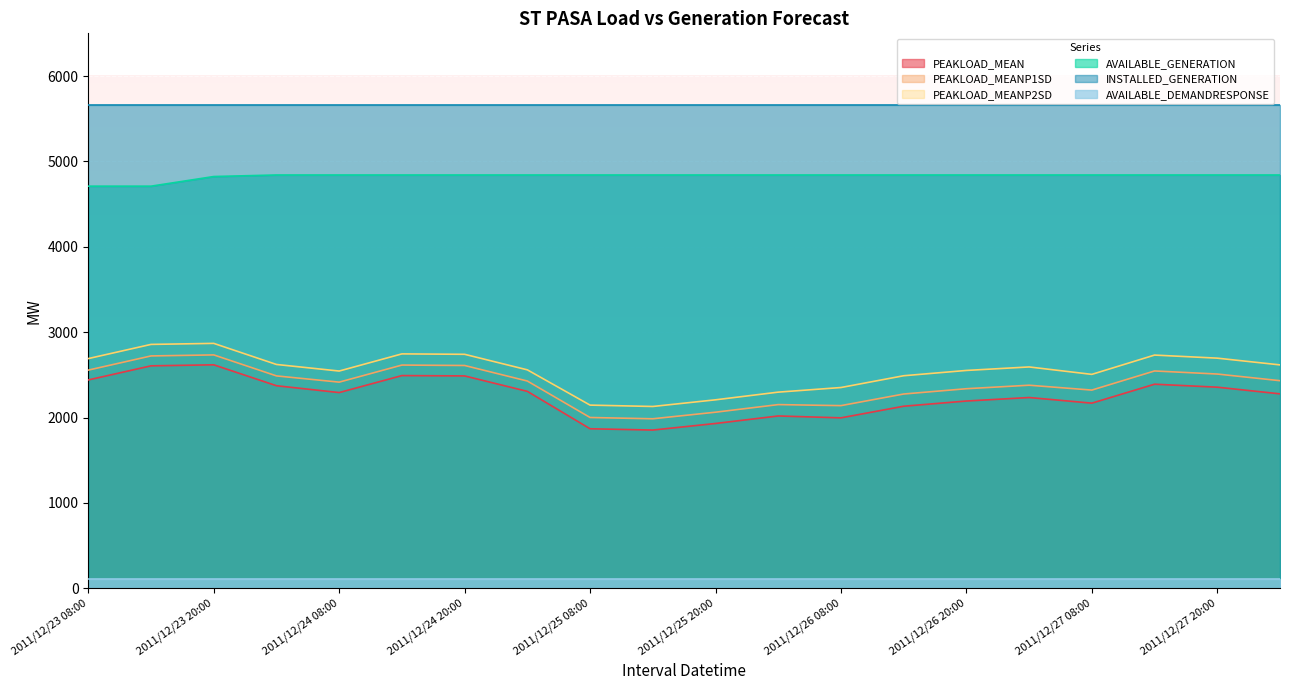

True or false: INSTALLED_GENERATION and AVAILABLE_DEMANDRESPONSE intersect in this chart.

False